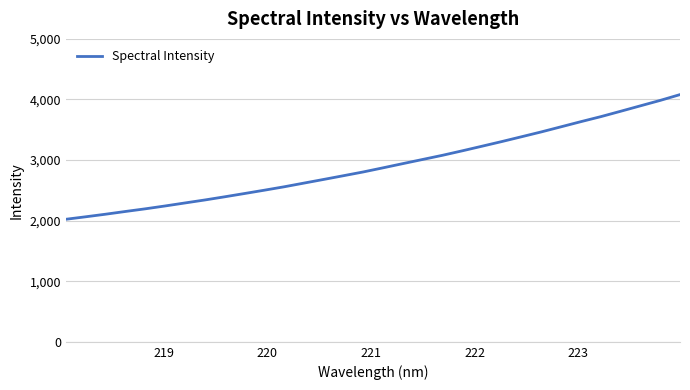

How many lines are shown in the chart?

1